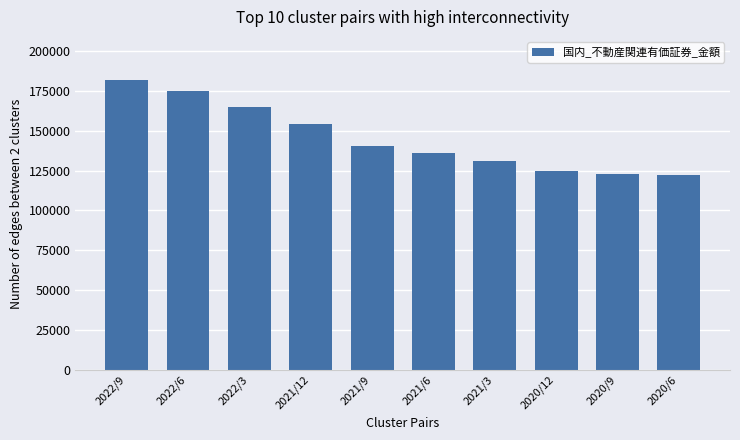

Reading right to left, what are all the values shown in this chart?

2020/6=122095.0	2020/9=122957.0	2020/12=124878.4	2021/3=131234.1	2021/6=136270.6	2021/9=140330.7	2021/12=154291.5	2022/3=164903.3	2022/6=175022.1	2022/9=181638.7